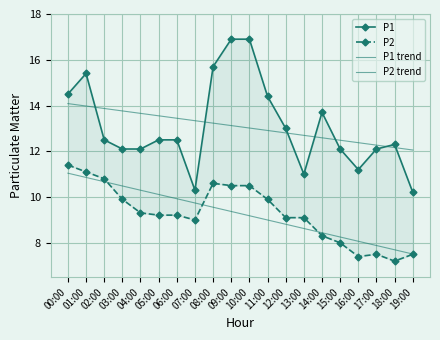

Reading left to right, what are all the values shown in this chart?

P1: 14.5	15.4	12.5	12.1	12.1	12.5	12.5	10.3	15.7	16.9	16.9	14.4	13.0	11.0	13.7	12.1	11.2	12.1	12.3	10.2
P2: 11.4	11.1	10.8	9.9	9.3	9.2	9.2	9.0	10.6	10.5	10.5	9.9	9.1	9.1	8.3	8.0	7.4	7.5	7.2	7.5
P1 trend: 14.1	14.0	13.9	13.8	13.7	13.6	13.4	13.3	13.2	13.1	13.0	12.9	12.8	12.7	12.6	12.5	12.4	12.3	12.2	12.1
P2 trend: 11.0	10.9	10.7	10.5	10.3	10.1	9.9	9.7	9.6	9.4	9.2	9.0	8.8	8.6	8.4	8.3	8.1	7.9	7.7	7.5